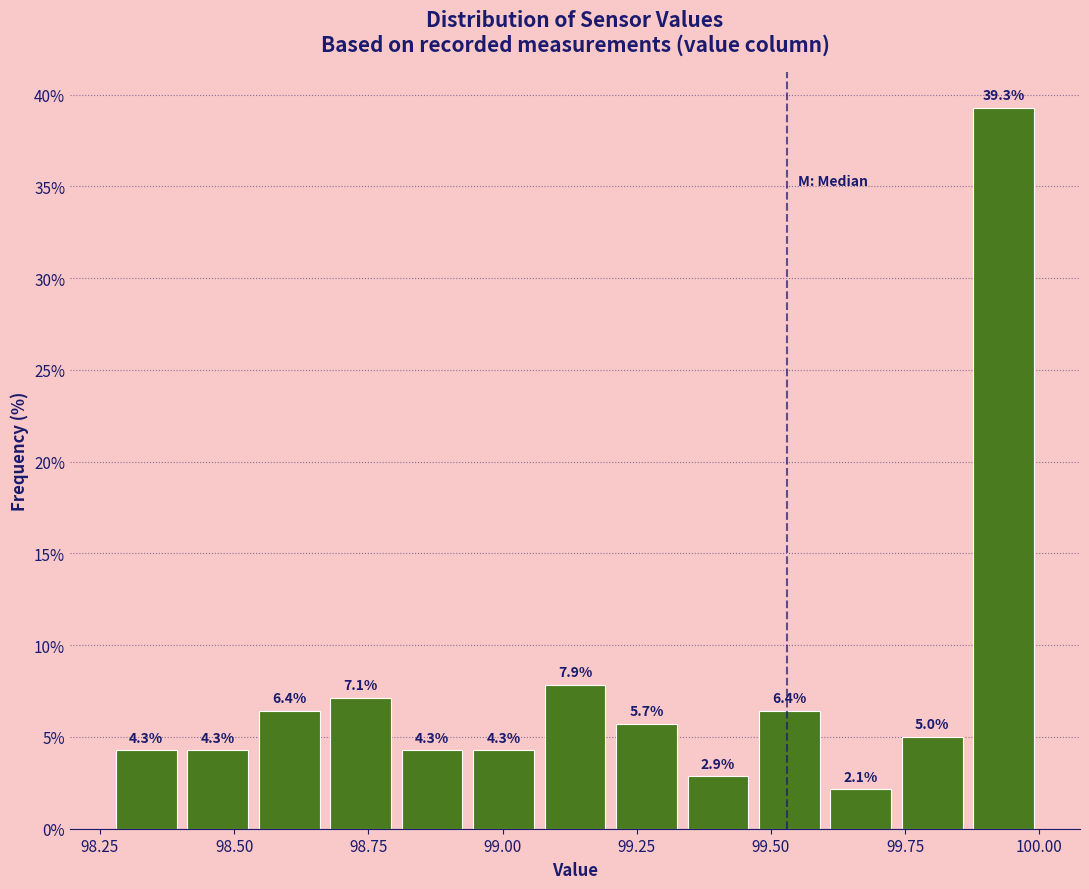

Read against the x-axis, roughly where is the centre of the tallest bar?

99.95